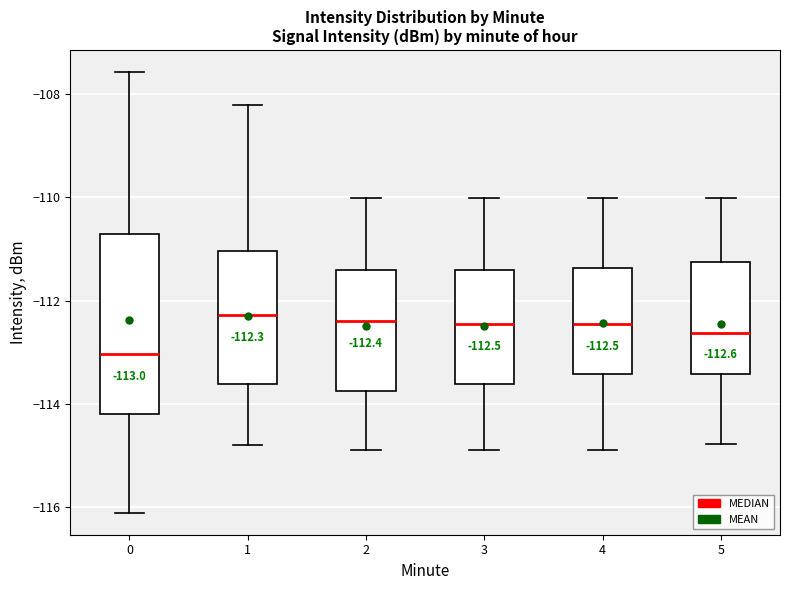

Comparing the boxes themselves (not the whiskers), which one is the tallest?

0